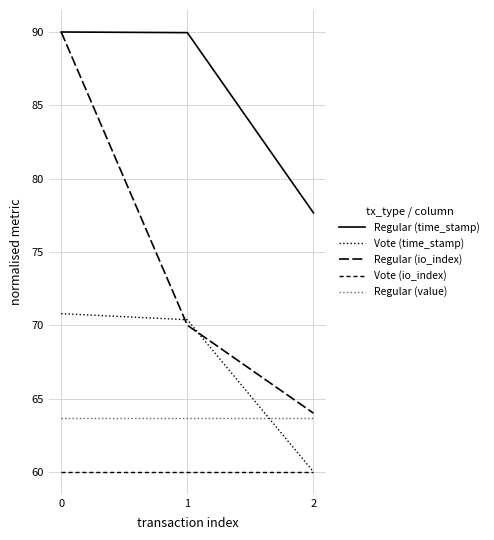

The value of Regular (value) at 2 is 21.2. True or false?

False